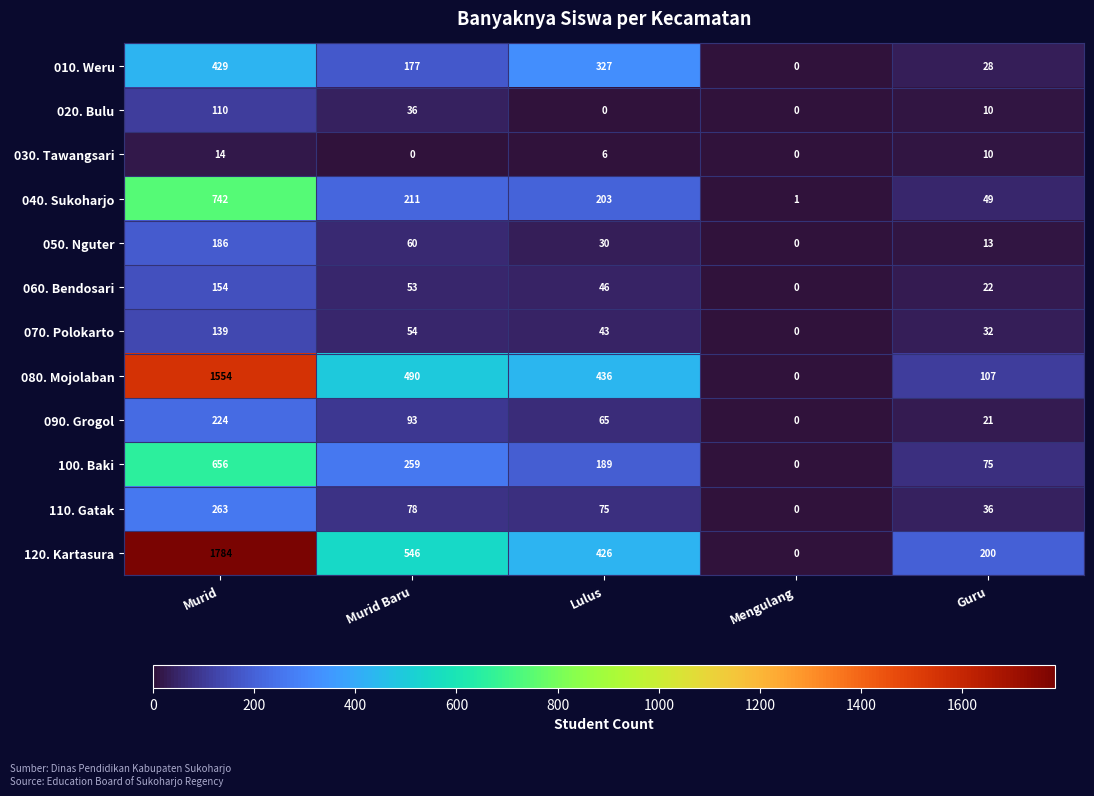

Which label corresponds to the largest value in the chart?

Murid